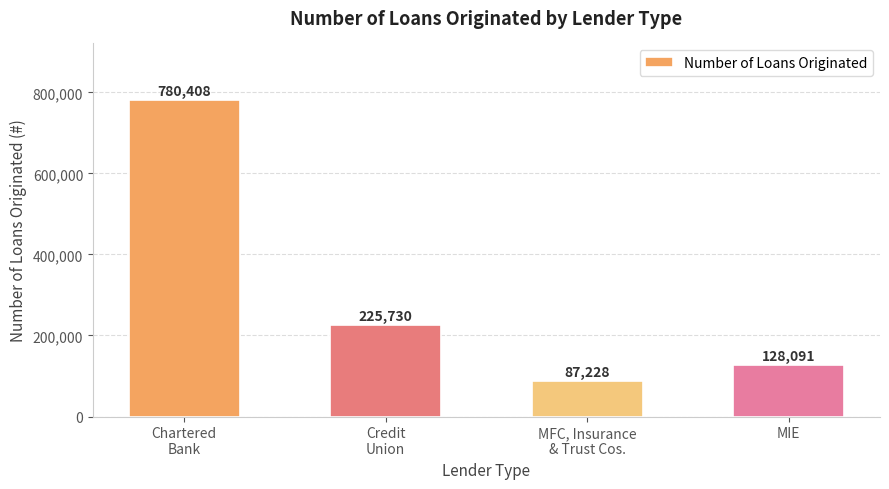

What is the change in value from Credit
Union to MIE?

-97639